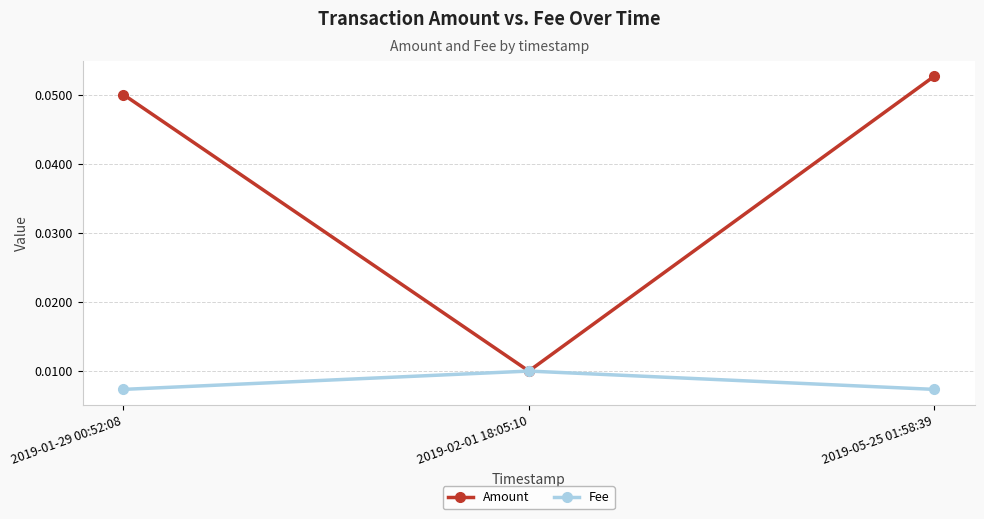

Is the value of Amount at 2019-02-01 18:05:10 greater than the value of Fee at 2019-01-29 00:52:08?

Yes